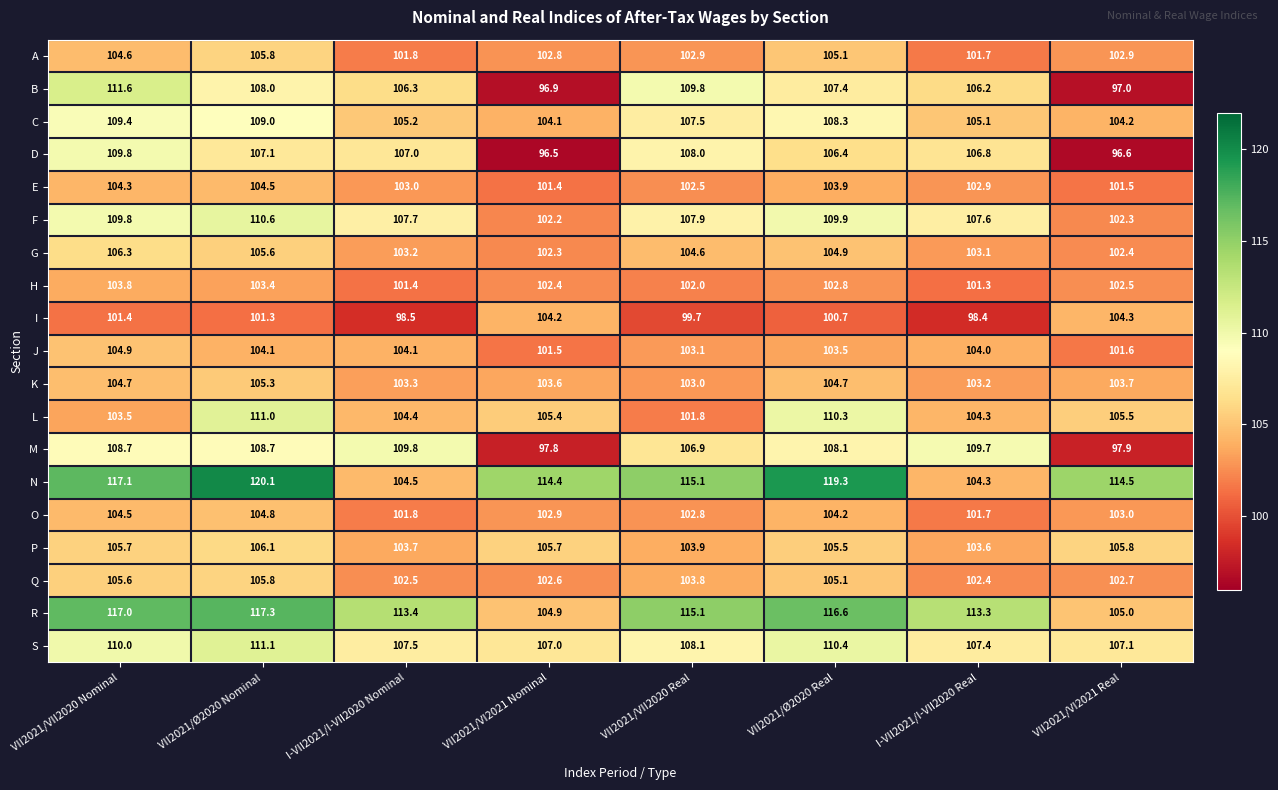

At which label does S reach its peak?

VII2021/Ø2020 Nominal